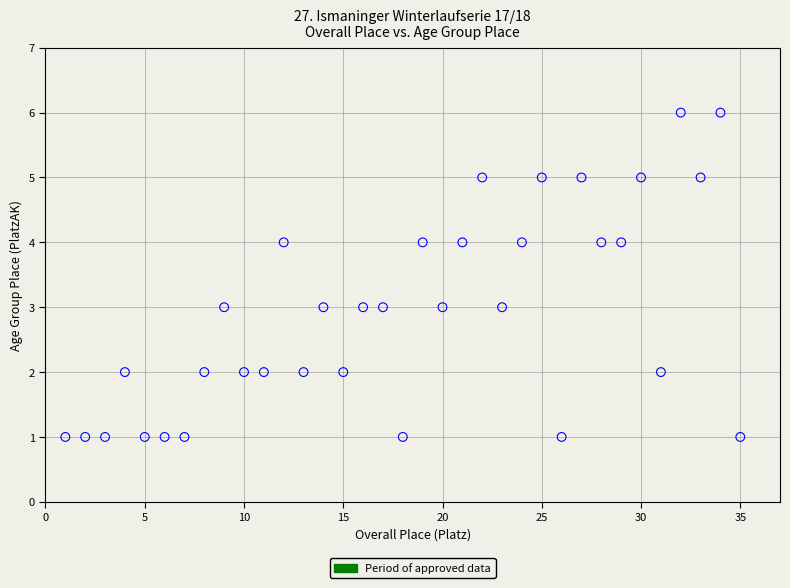

What is the range of Y values (max minus min)?

5